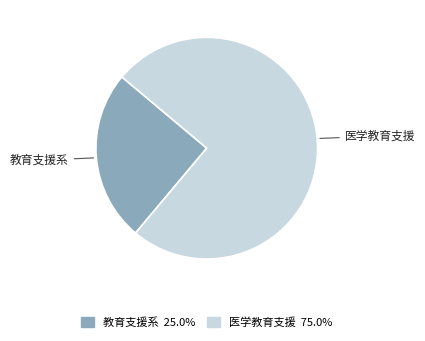

Is there any slice that represents more than half of the pie?

Yes